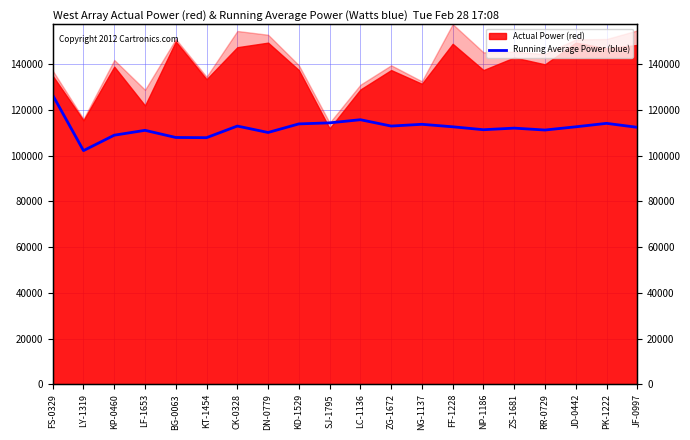

What is the change in value from NG-1137 to FF-1228?

-1090.7